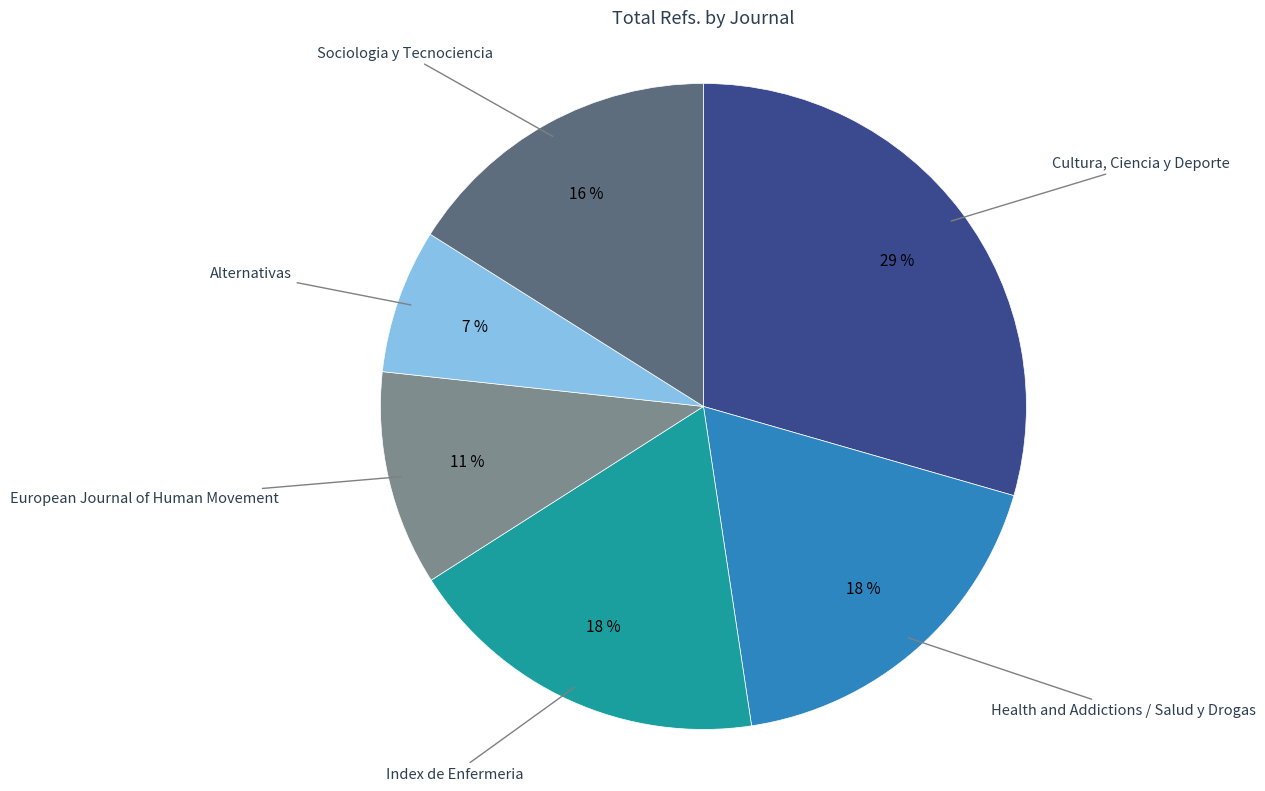

What is the ratio of the value at European Journal of Human Movement to the value at Cultura, Ciencia y Deporte?

0.4